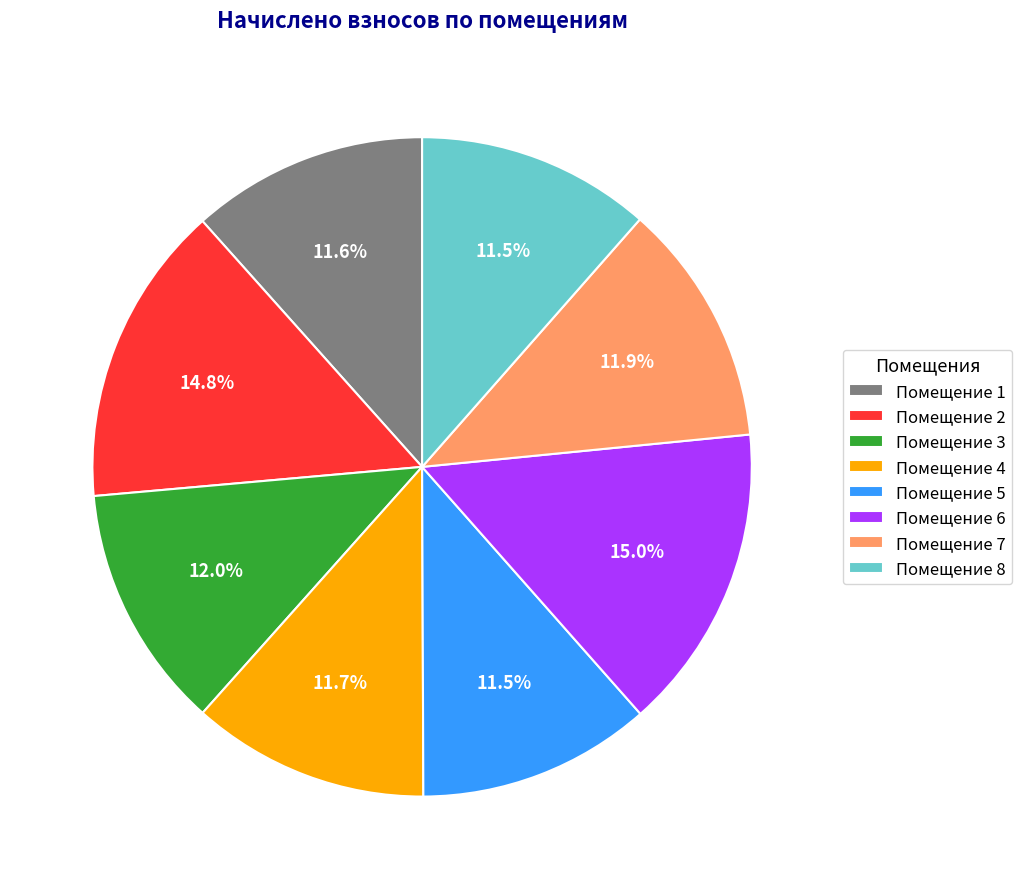

Combined, what portion of the pie is Помещение 1 and Помещение 5?

23.1%